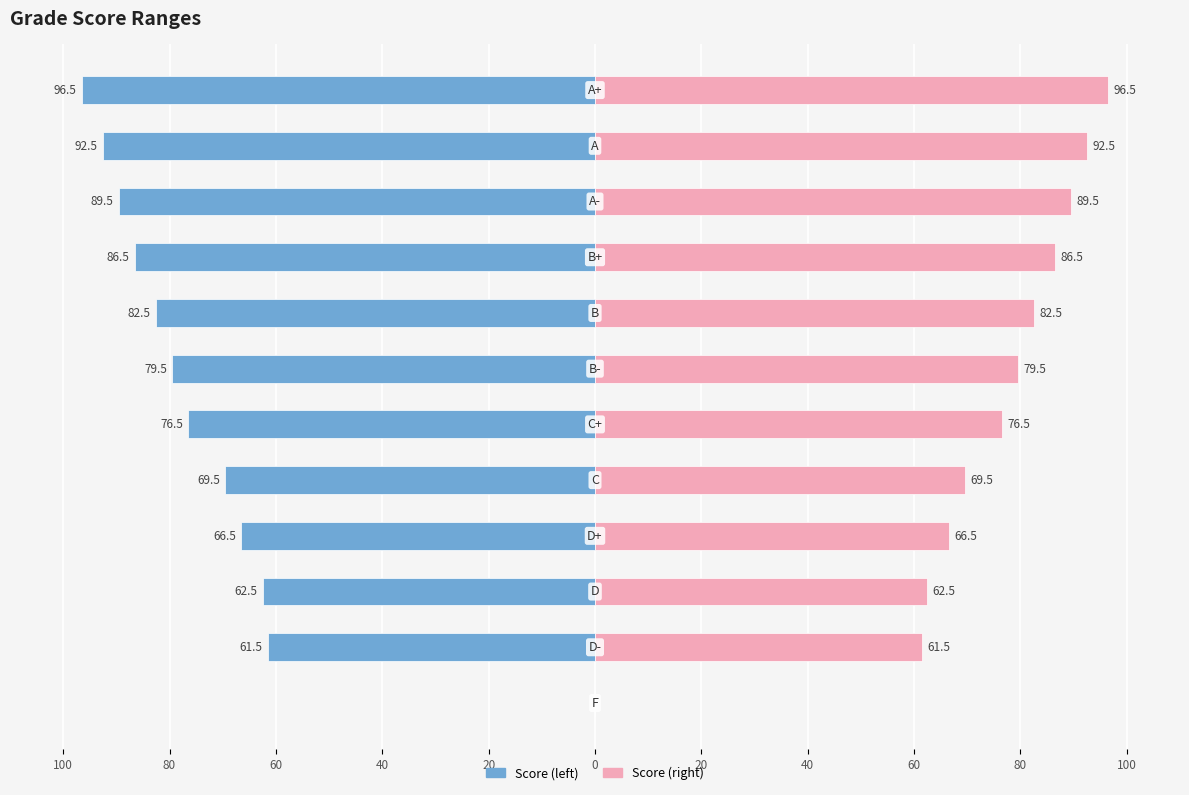

What is the difference between the Score (right) values at 60 and 80?

27.0